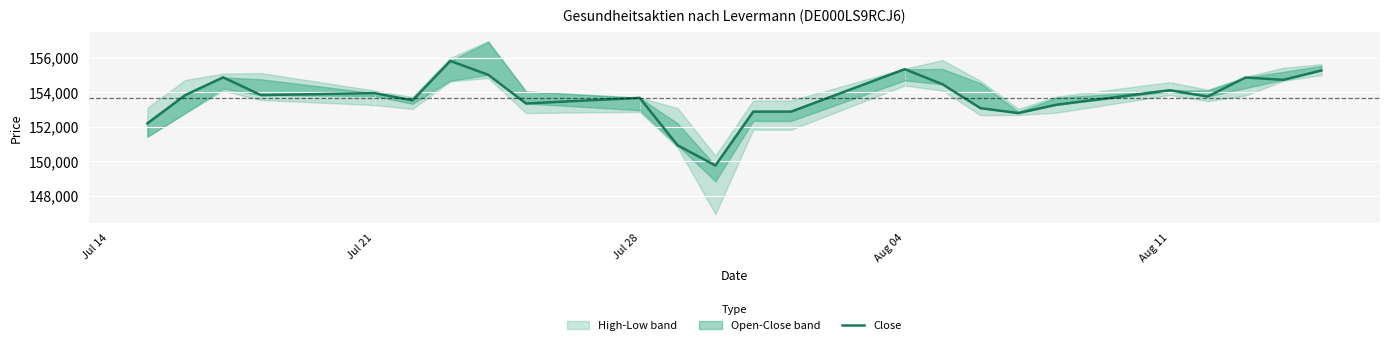

True or false: the data shows 33270 at Jul 21.

False